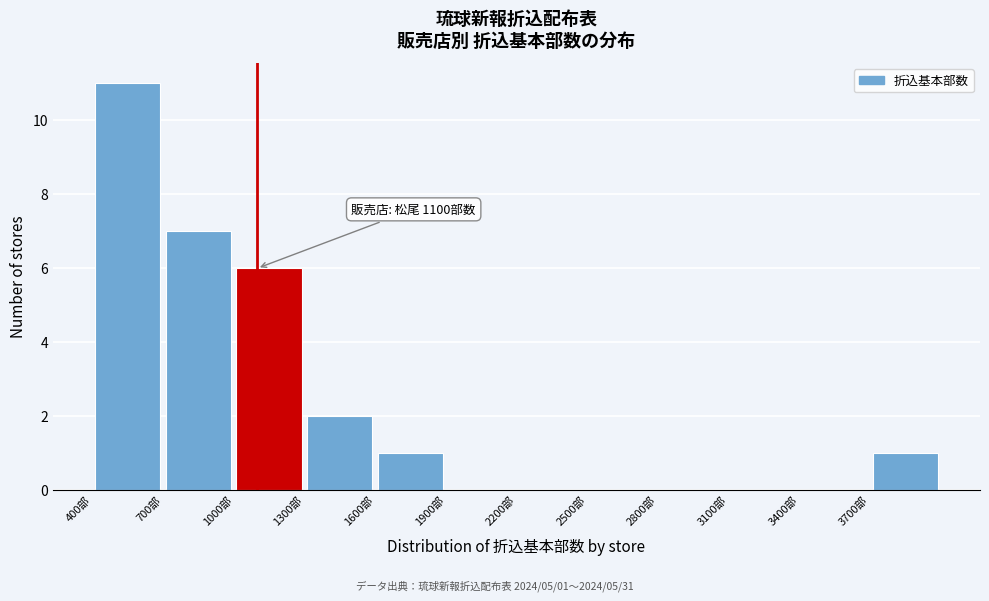

Which range on the x-axis has the tallest bar?

400 to 700